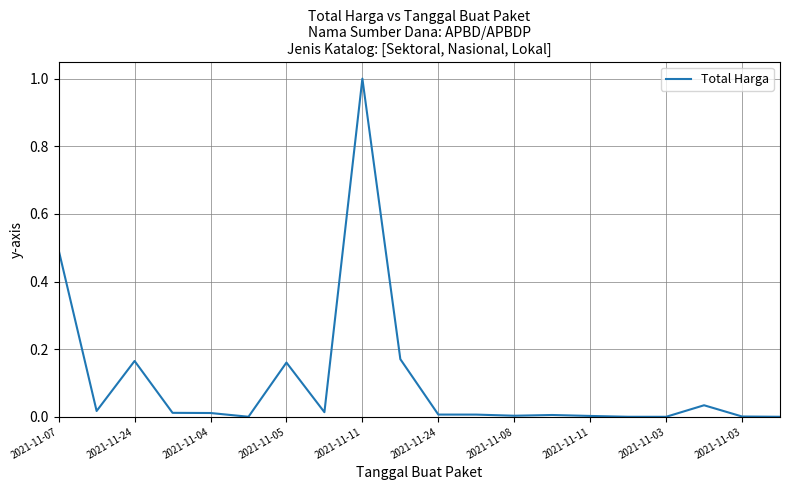

What is the maximum value shown in the chart?

1.0